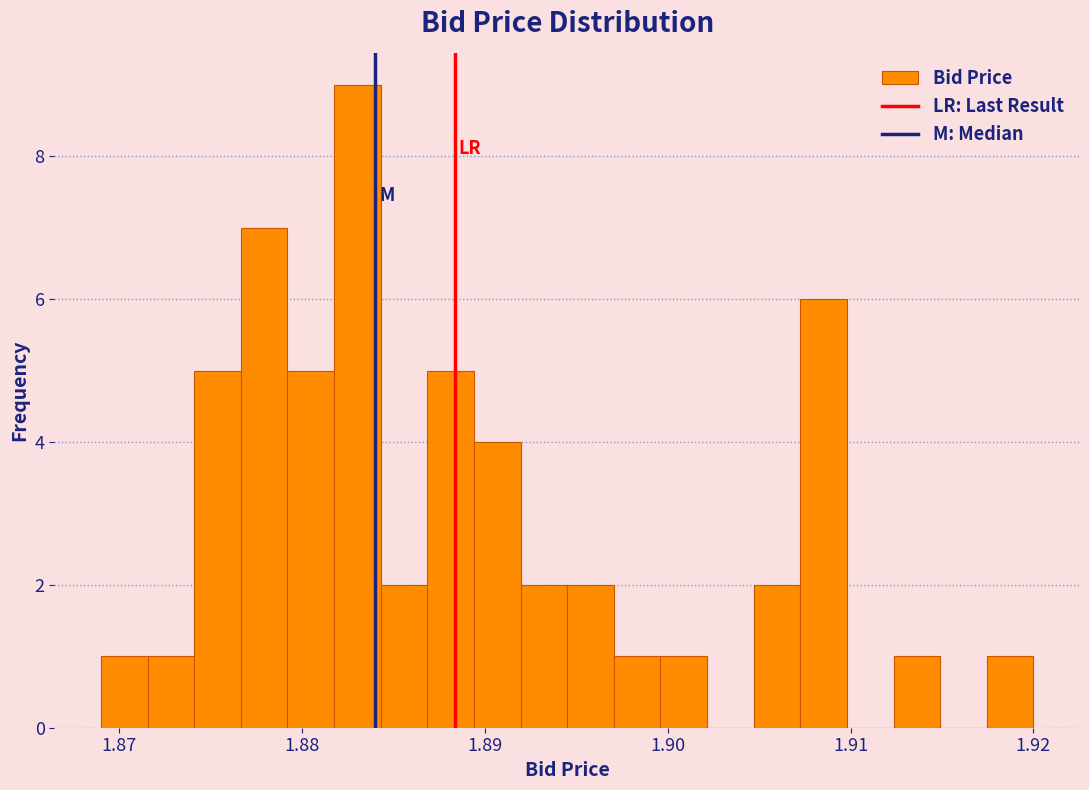

Around what value on the x-axis is the tallest bar? Give the approximate position of its centre, as read against the axis.

1.883